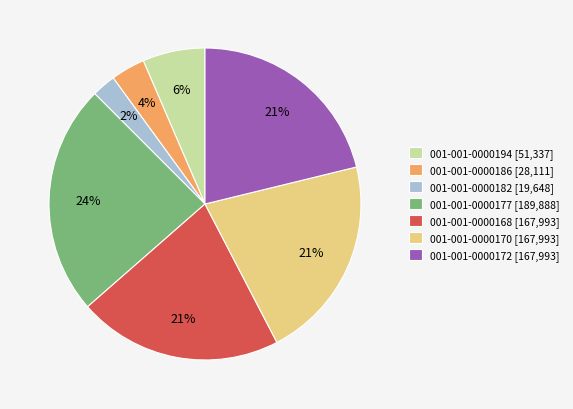

Count the number of slices in the pie.

7